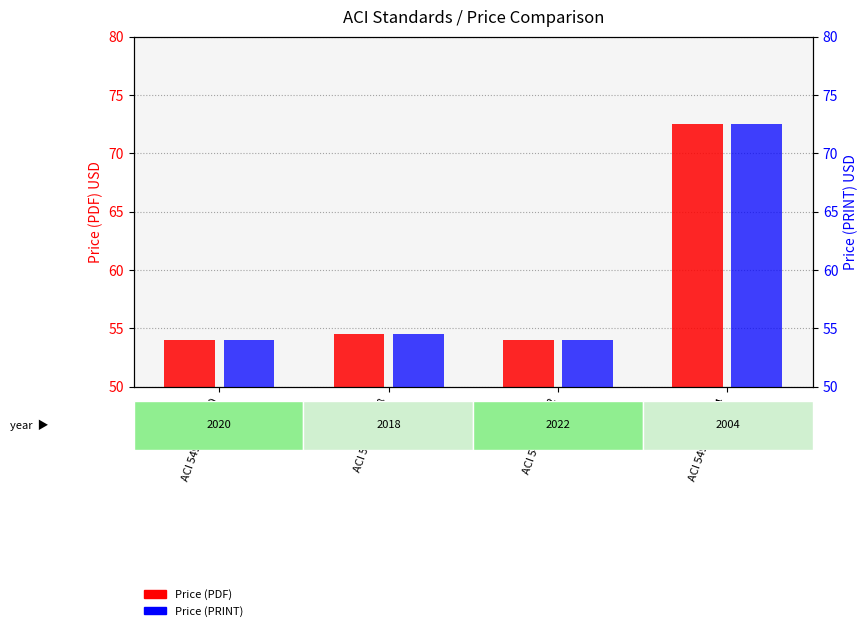

Count the number of data series in this chart.

2